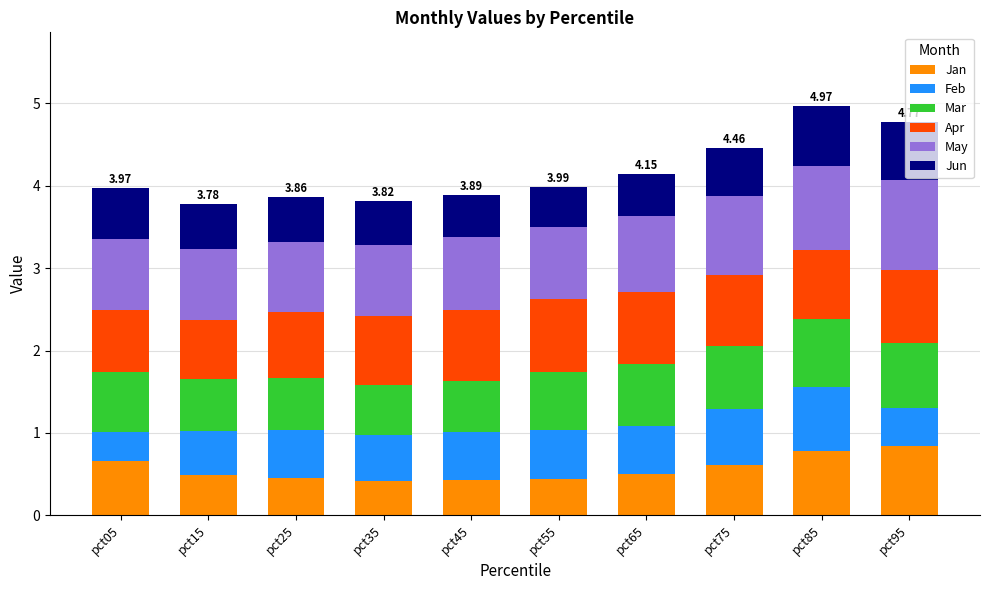

Does the chart contain stacked bars?

Yes